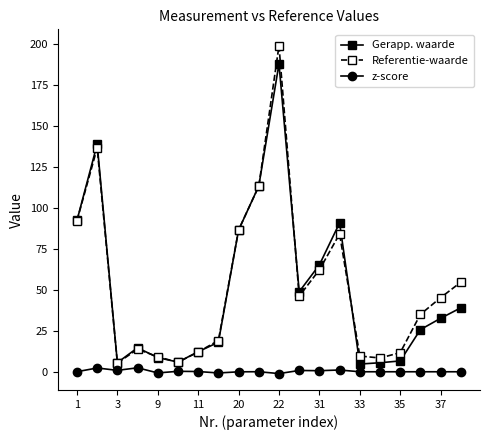

True or false: Referentie-waarde has more than 0 interior local peaks.

True